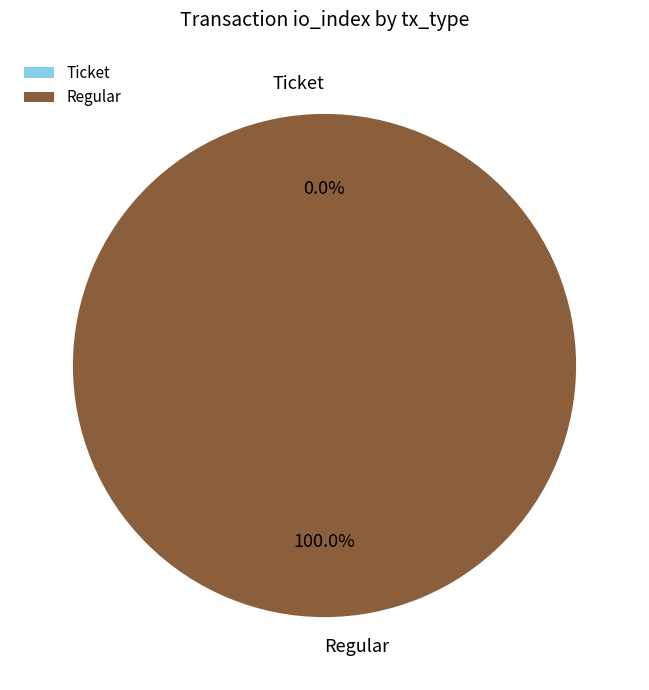

Does Regular represent more than half of the total?

Yes